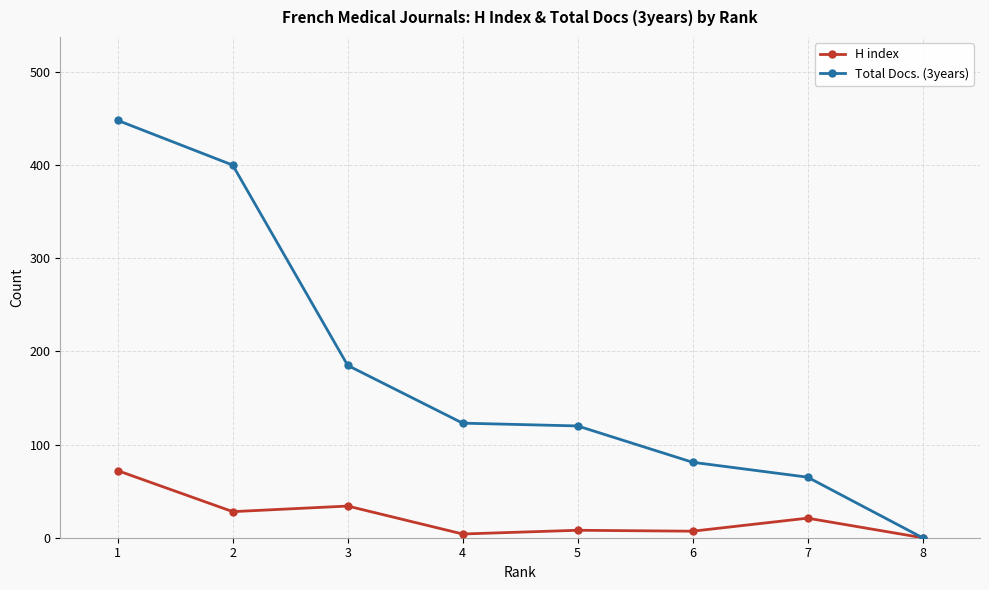

Does the chart have visible grid lines?

Yes